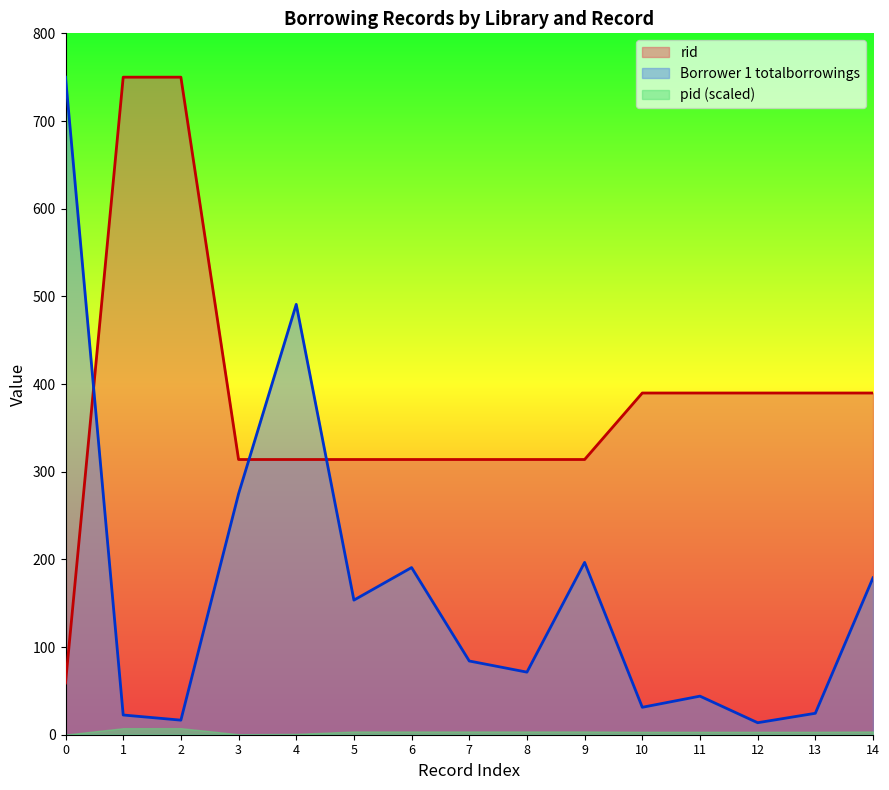

What is the difference between the second highest and second lowest values in the Borrower 1 totalborrowings series?

474.3